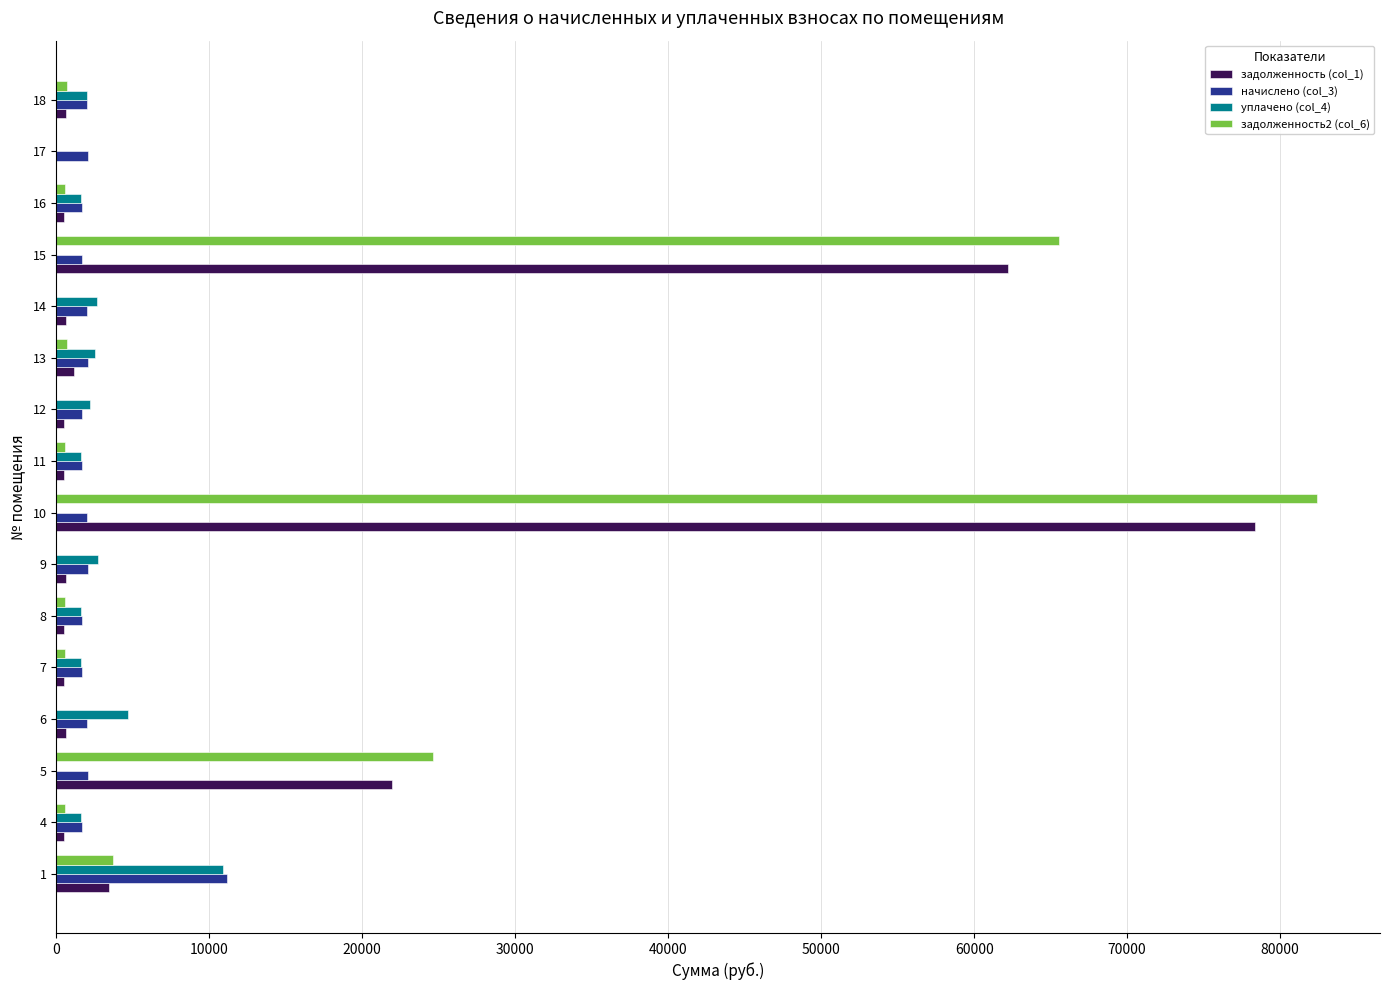

What is the greatest value displayed?

82406.2